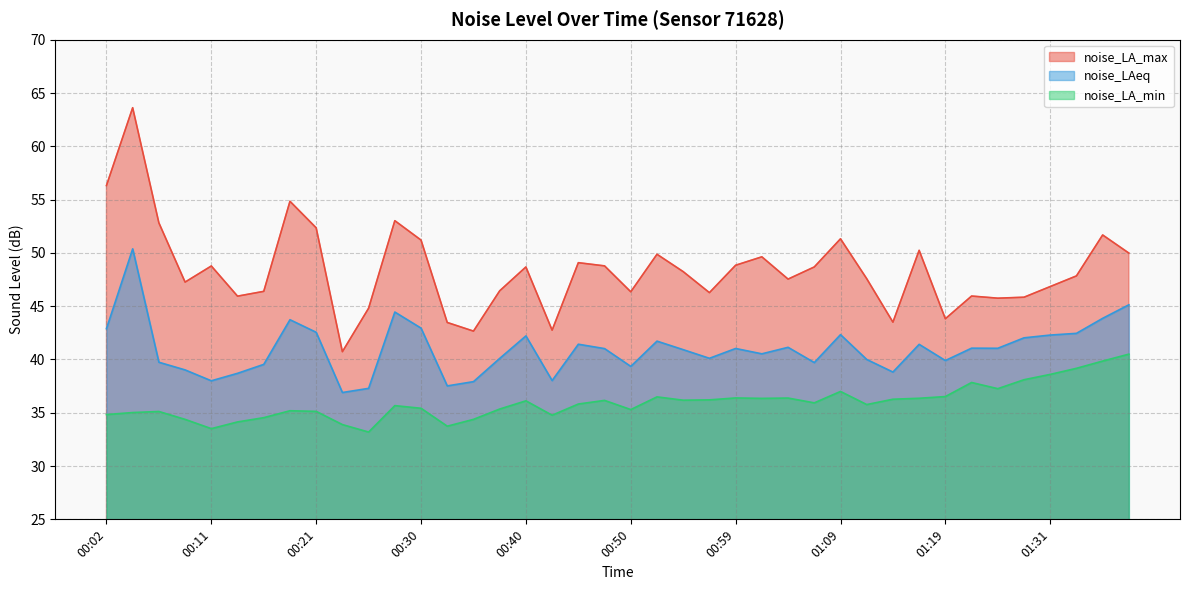

What is the difference between the maximum and minimum values in the noise_LA_max series?

22.9